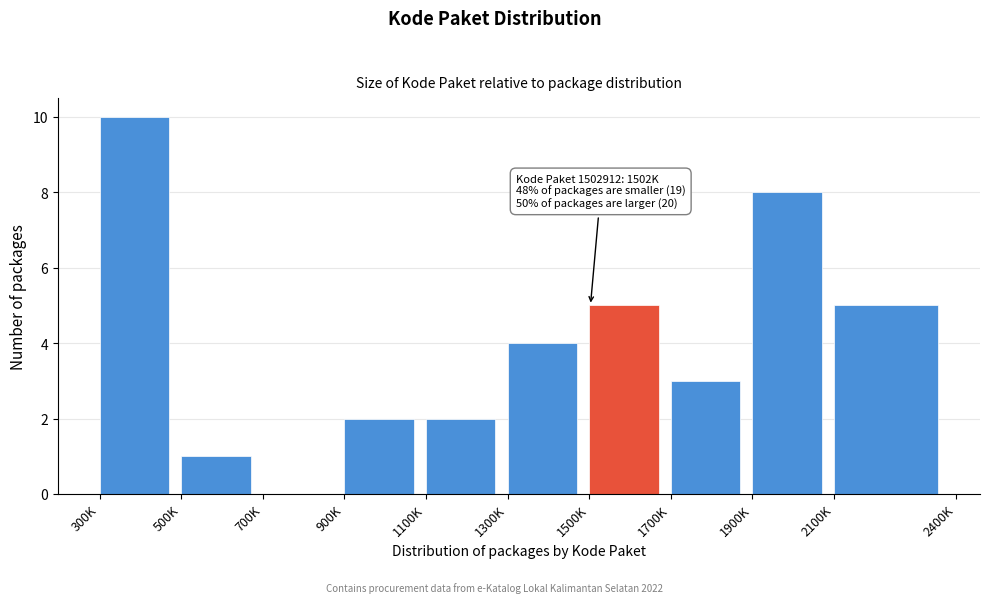

Reading left to right, extract all data points from this chart.

300K=10	500K=1	700K=0	900K=2	1100K=2	1300K=4	1500K=5	1700K=3	1900K=8	2100K=5